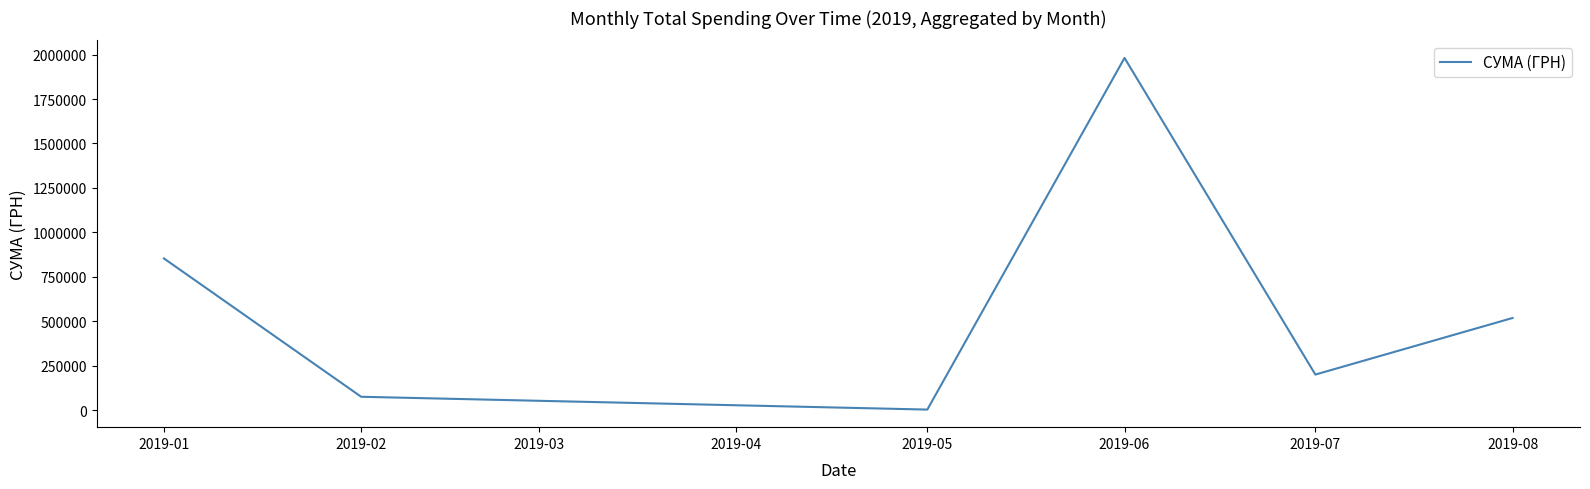

Between 2019-06 and 2019-02, which is larger?

2019-06